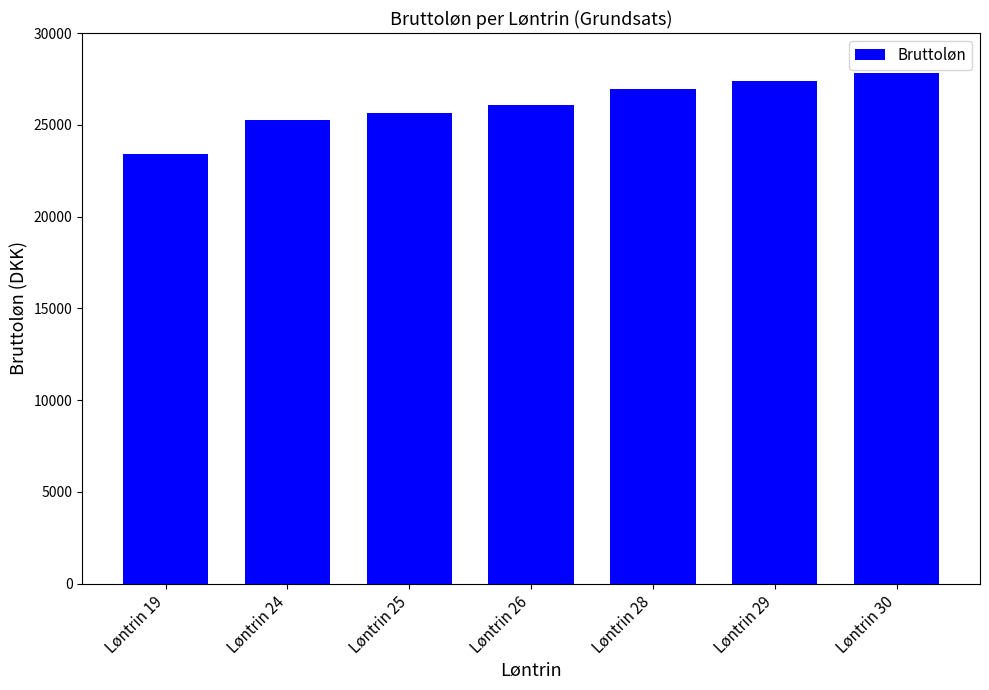

The chart shows a value of 48269.9 at Løntrin 30. True or false?

False